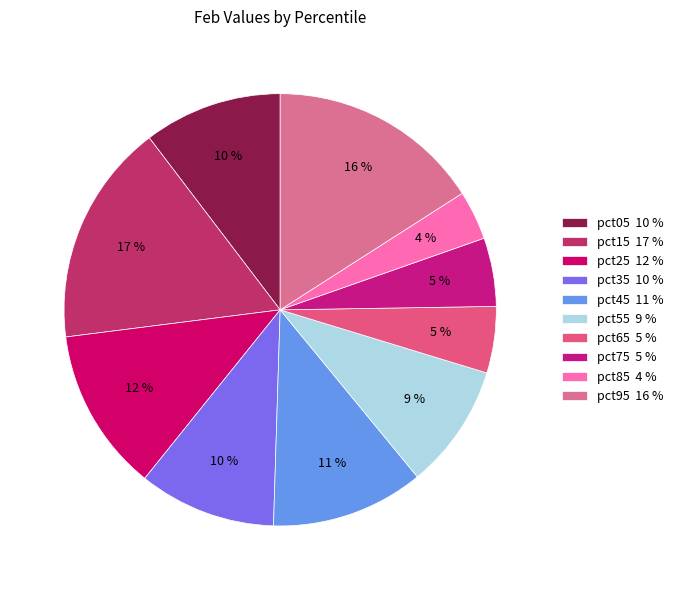

What percentage is the pct35 slice, to the nearest percent?

10%